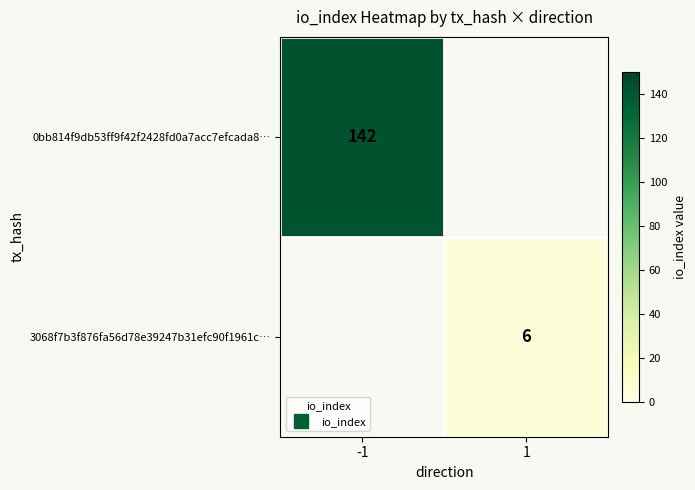

Which category has the lowest value in the 0bb814f9db53ff9f42f2428fd0a7acc7efcada8… series?

-1